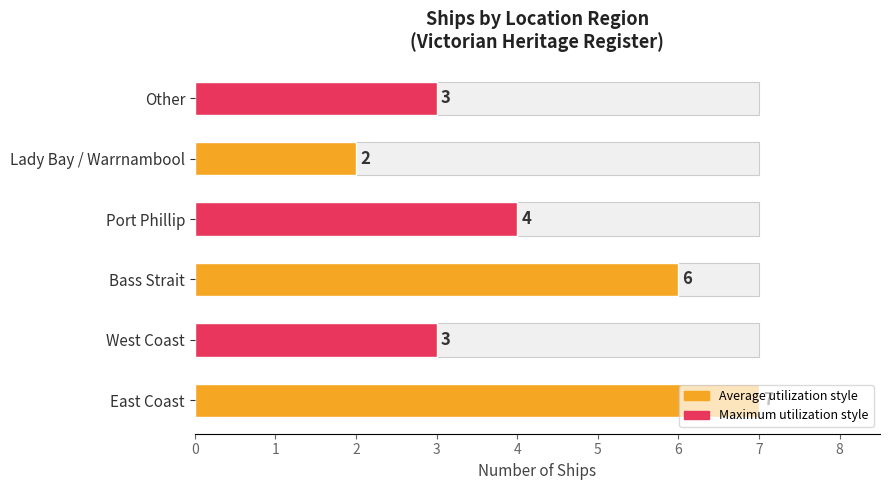

Reading right to left, what are all the values shown in this chart?

5=3	4=2	3=4	2=6	1=3	0=7